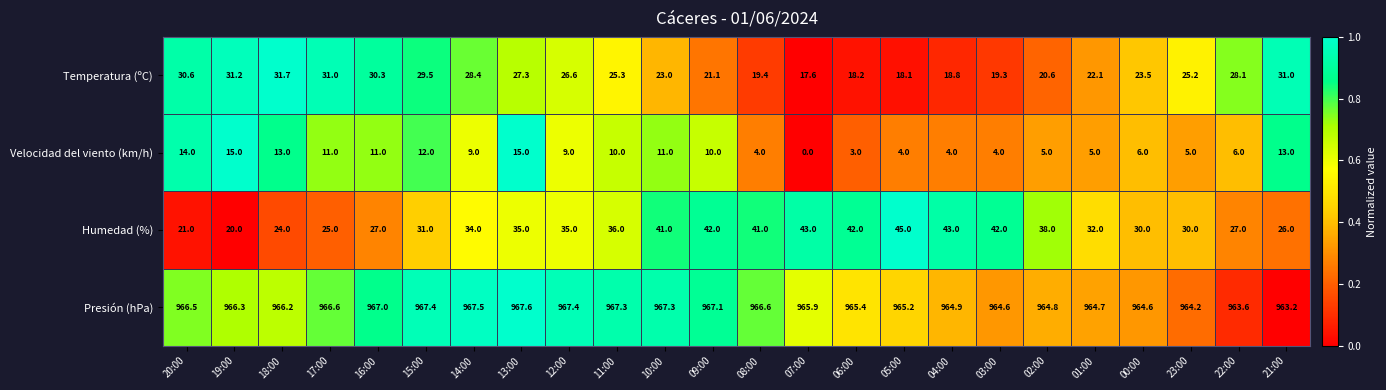

Which series has the largest total across all categories?

Presión (hPa)